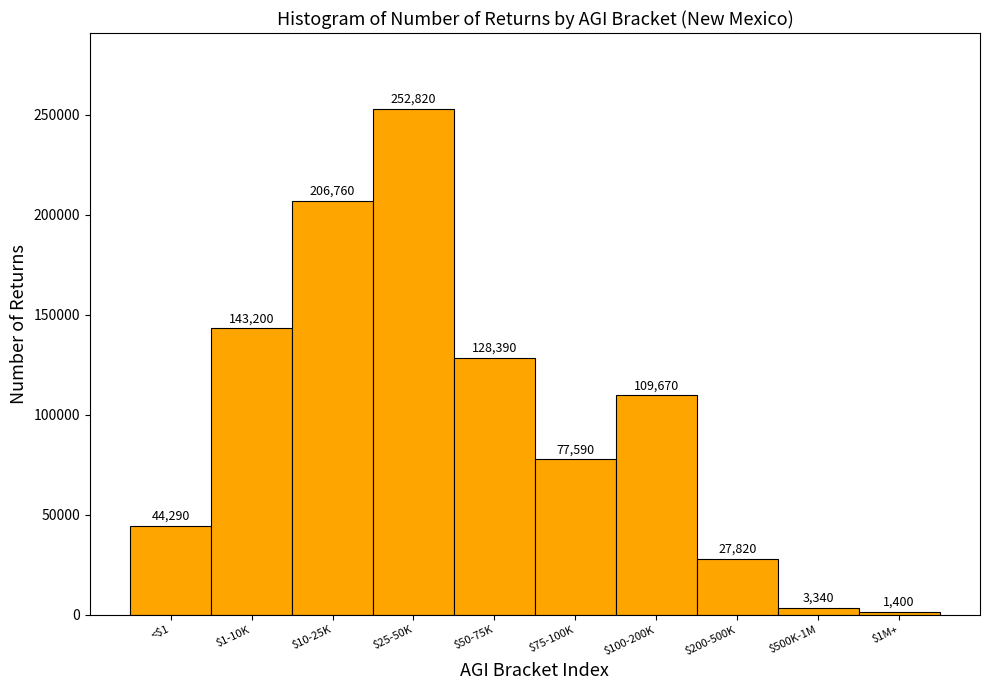

Reading left to right, what are all the values shown in this chart?

44290	143200	206760	252820	128390	77590	109670	27820	3340	1400